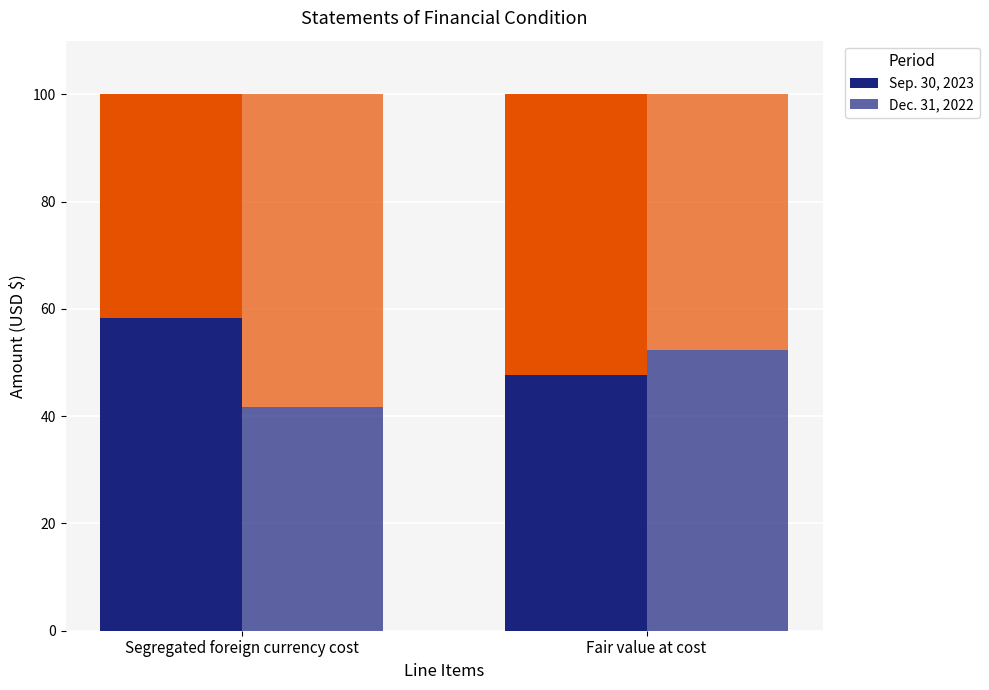

List the series in order of their peak value, lowest first.

Dec. 31, 2022, Sep. 30, 2023